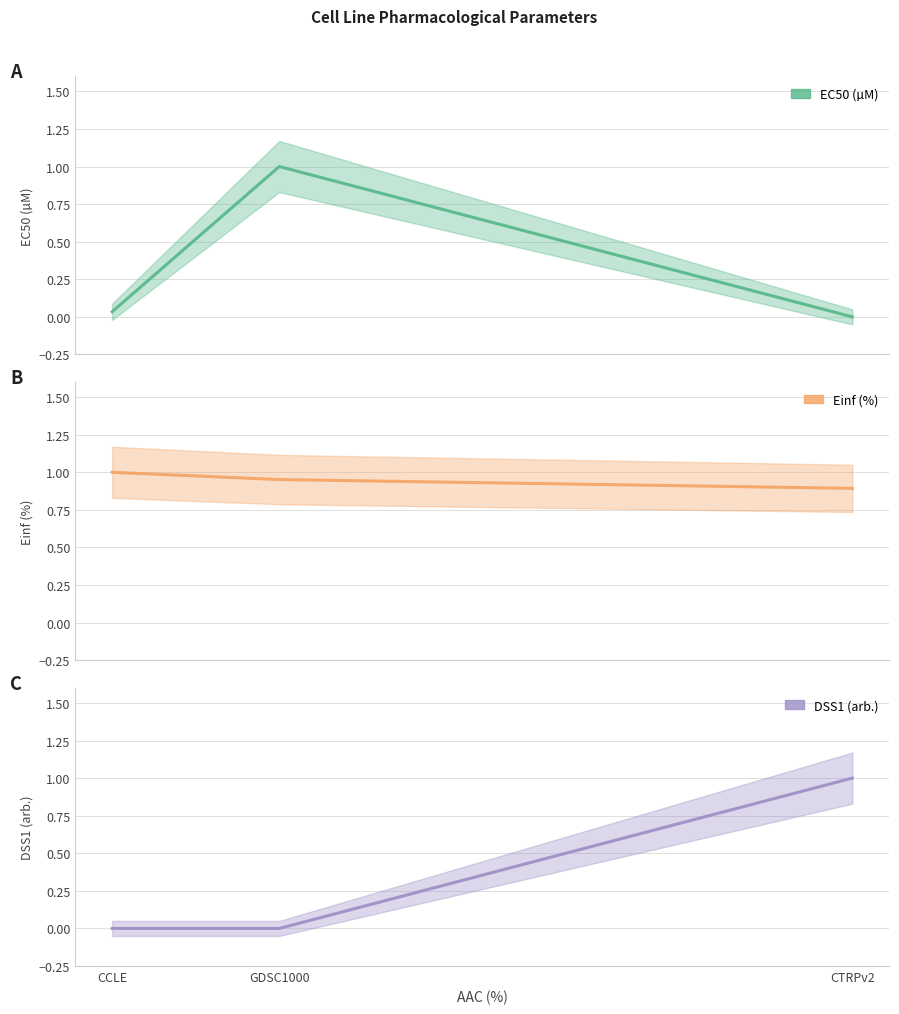

Between GDSC1000 and CCLE, which is larger?

GDSC1000